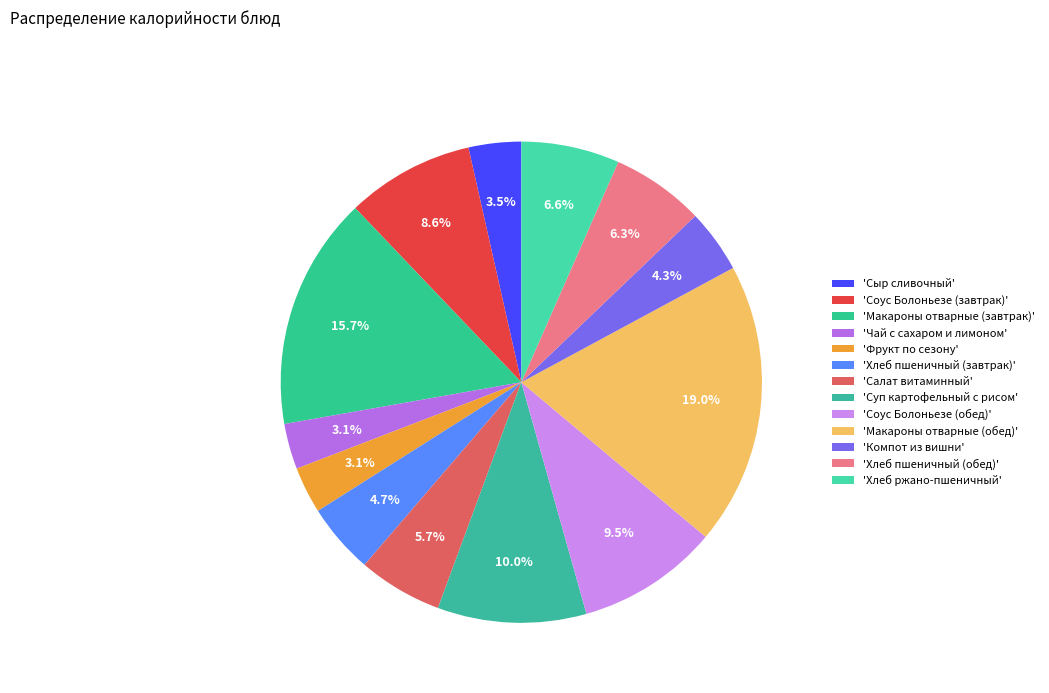

Count the number of slices in the pie.

13